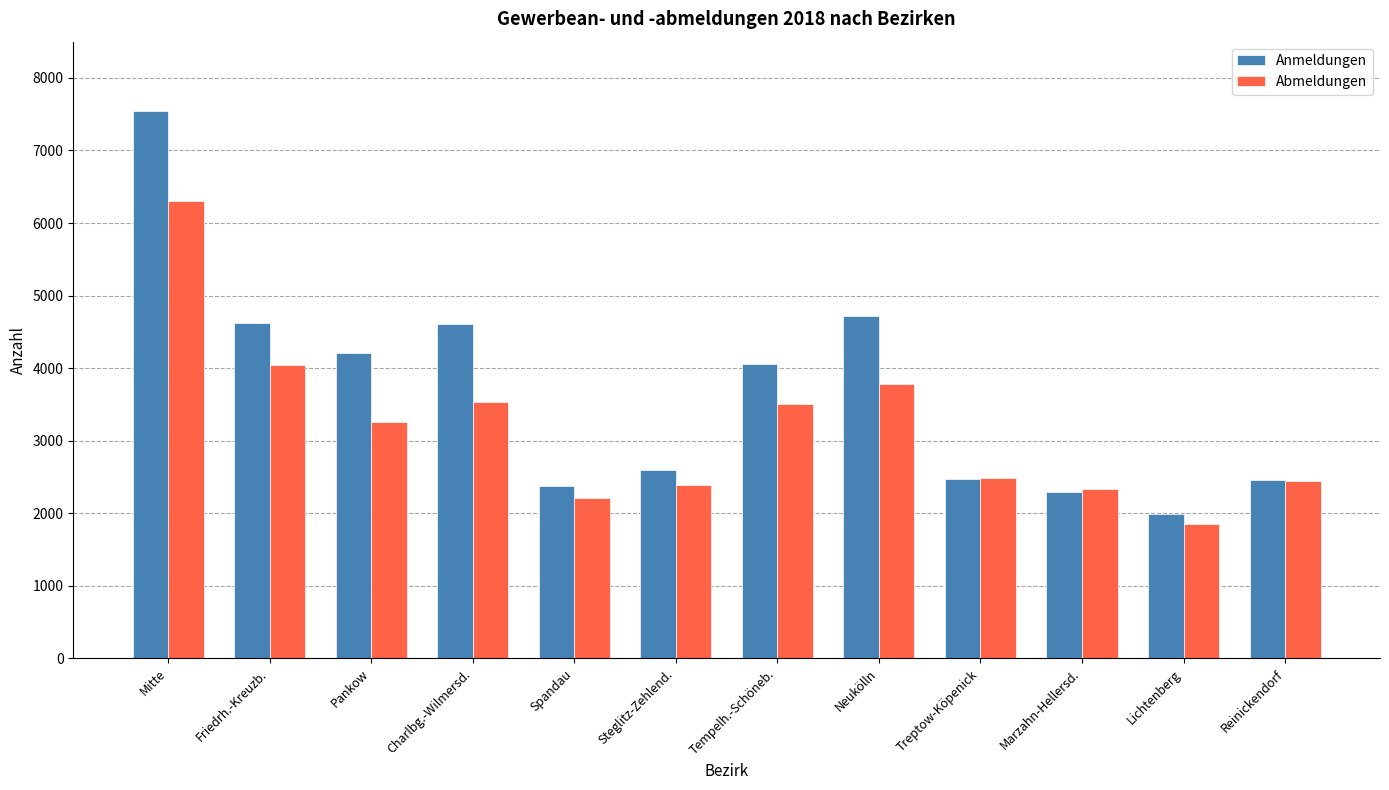

The value of Abmeldungen at Charlbg.-Wilmersd. is 3538. True or false?

True